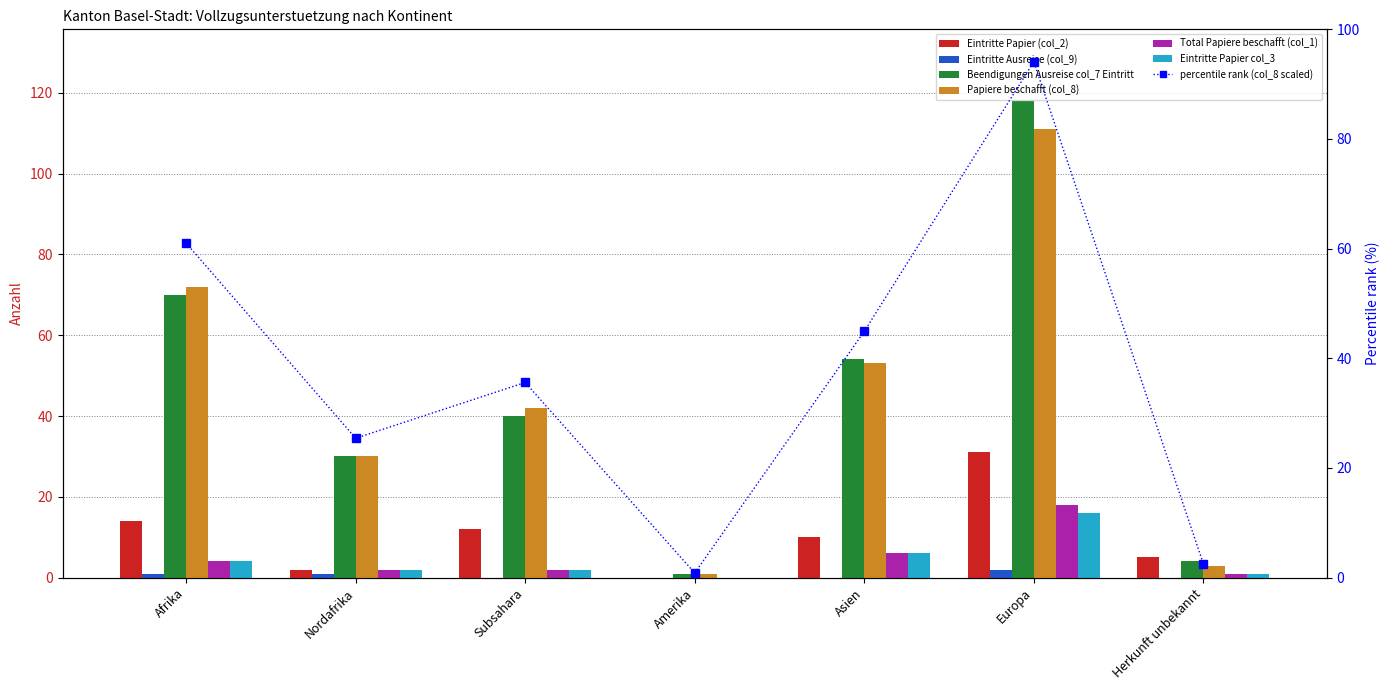

What is the spread (max minus min) of values at Europa?

116